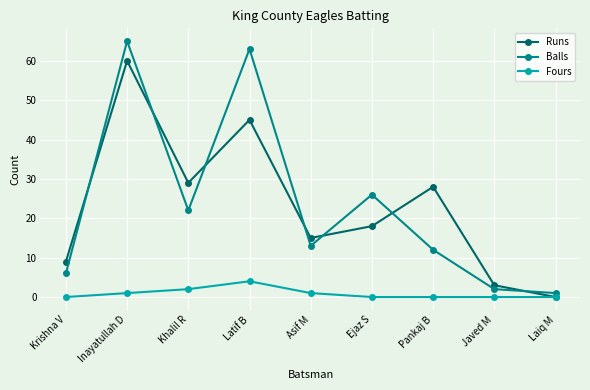

Rank the series by their maximum value, from highest to lowest.

Balls, Runs, Fours